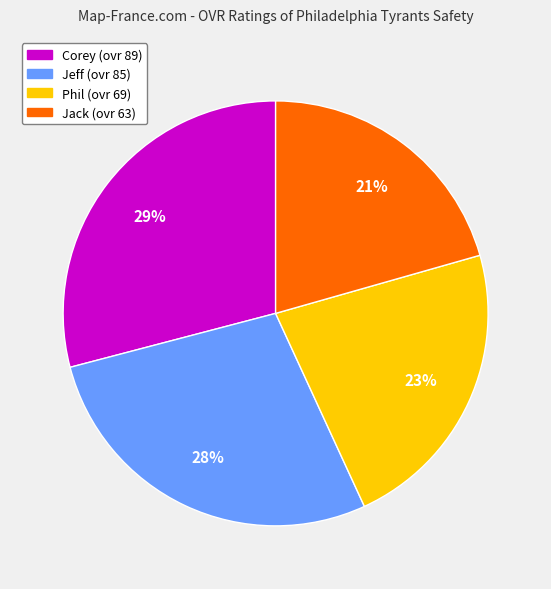

Is it true that Corey is 29% of the pie?

True